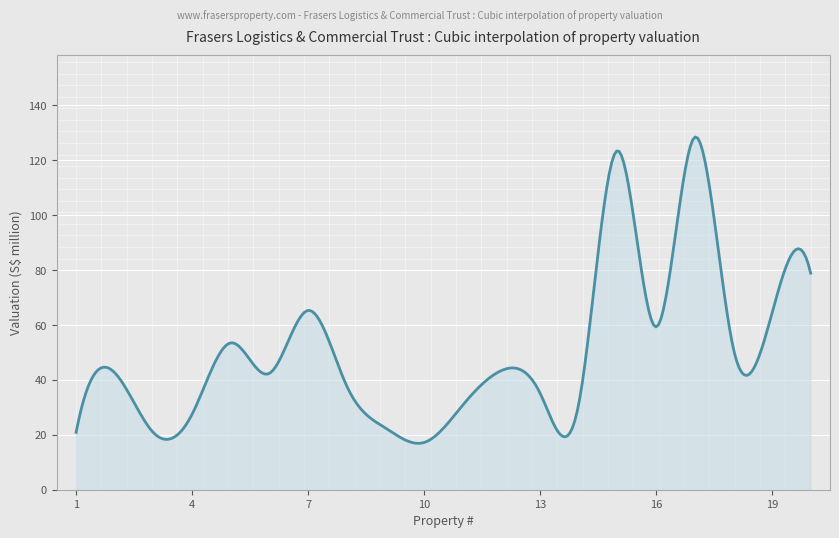

What is the greatest value displayed?

128.5